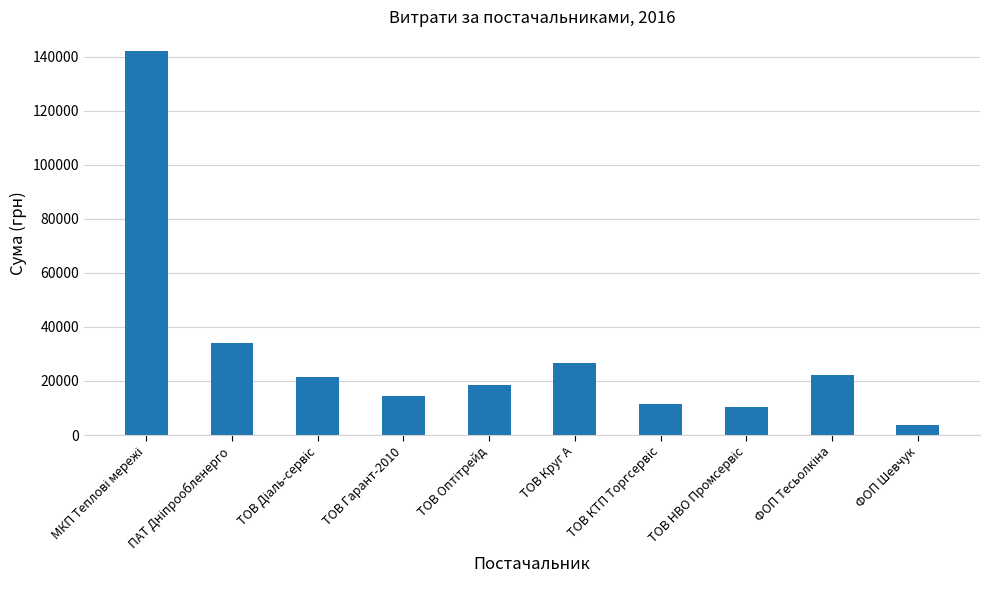

Which category has the lowest value across all series?

ФОП Шевчук